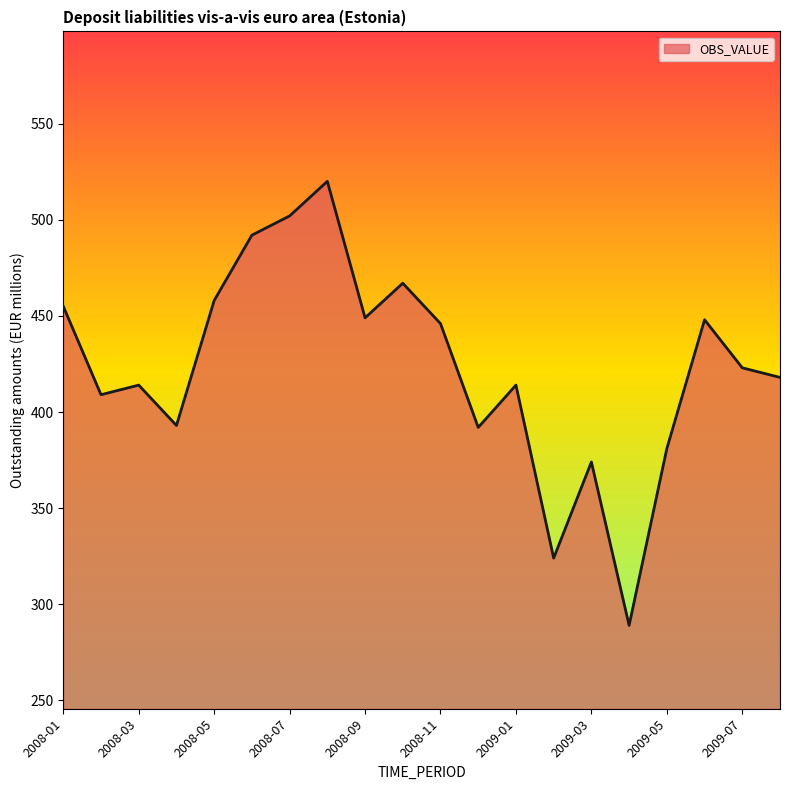

What is the difference between the maximum and minimum values?

231